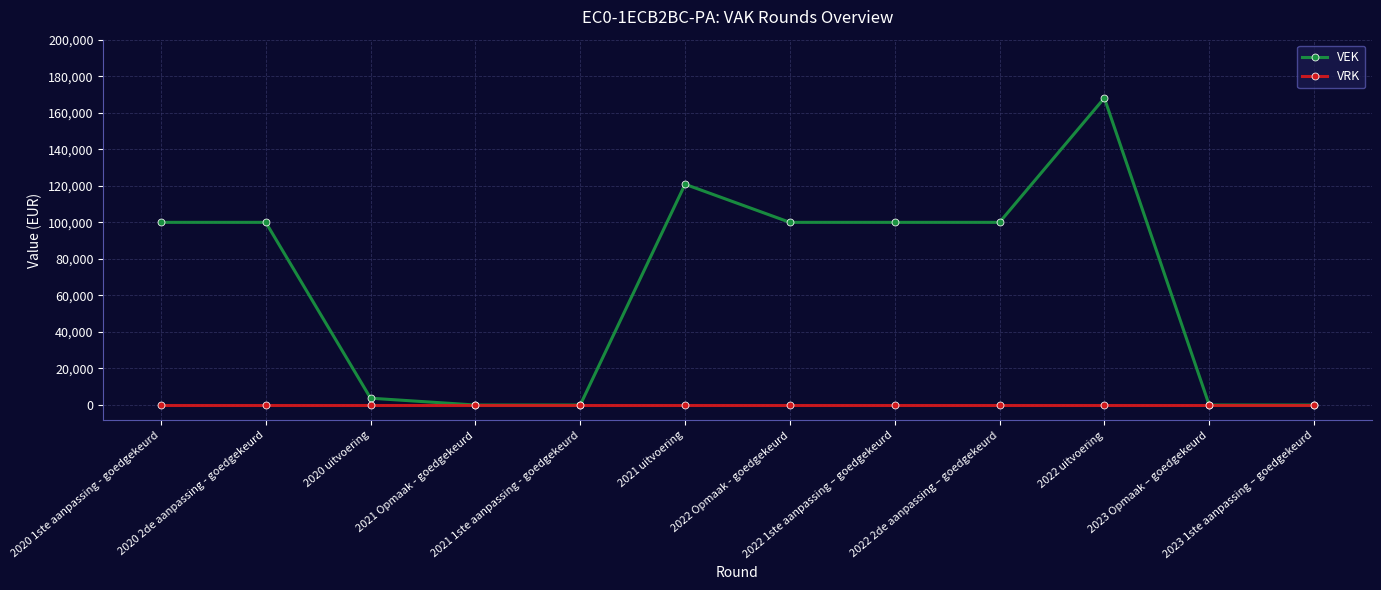

What are all the series names shown in the legend?

VEK, VRK